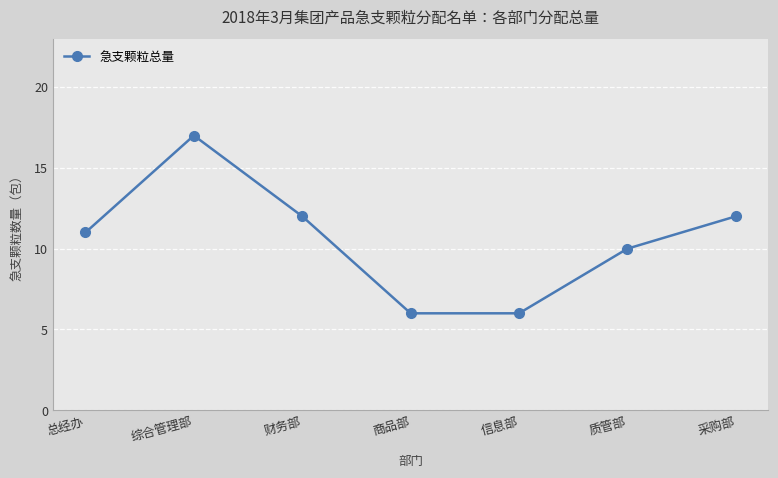

What position from the right is 信息部?

3